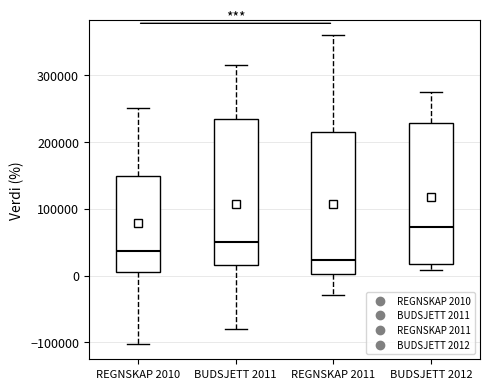

Reading left to right, transcribe this box plot: for each box, give where its median line is, the range the box spans, and where its two whiskers end, as read against the y-axis. The values are not printed on the chart, so give them approximately, as read against the axis.

REGNSKAP 2010: median 40000, box 10000 to 150000, whiskers -100000 to 250000
BUDSJETT 2011: median 50000, box 20000 to 240000, whiskers -80000 to 320000
REGNSKAP 2011: median 20000, box 0 to 210000, whiskers -30000 to 360000
BUDSJETT 2012: median 70000, box 20000 to 230000, whiskers 10000 to 280000